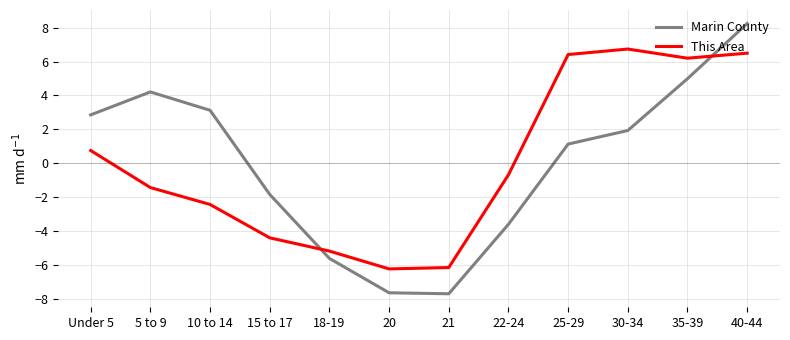

How many lines are shown in the chart?

2